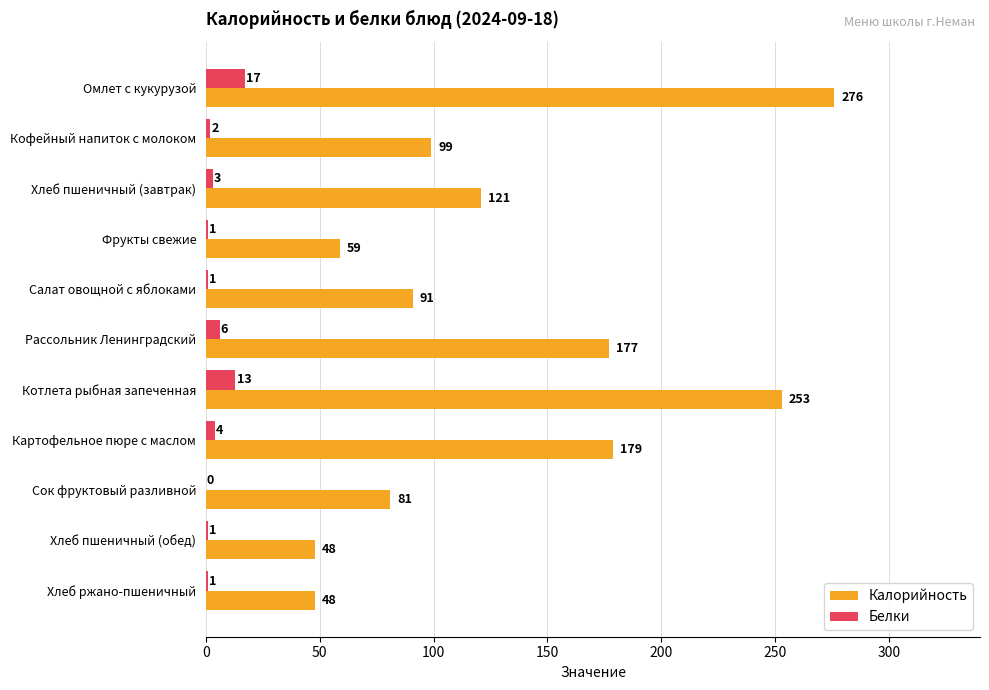

What is the highest value of the Калорийность series?

276